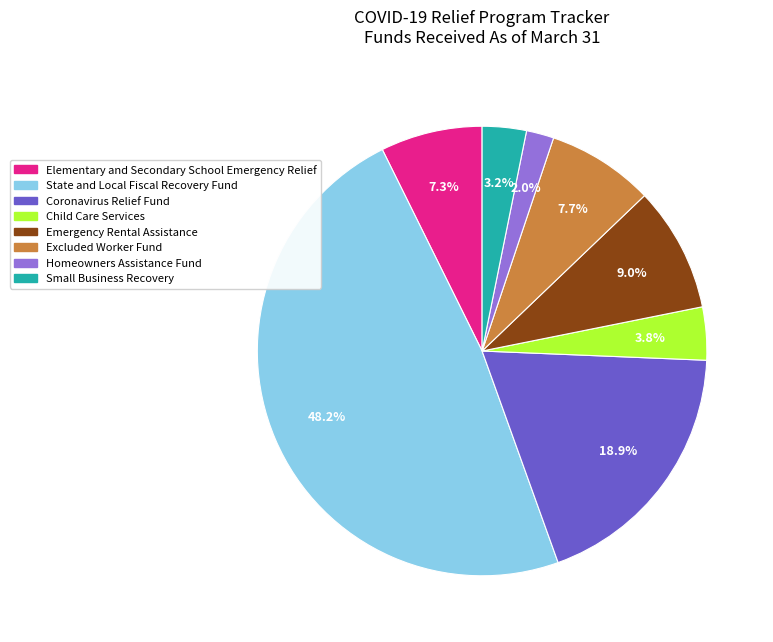

What percentage is the Small Business Recovery slice, to the nearest percent?

3%